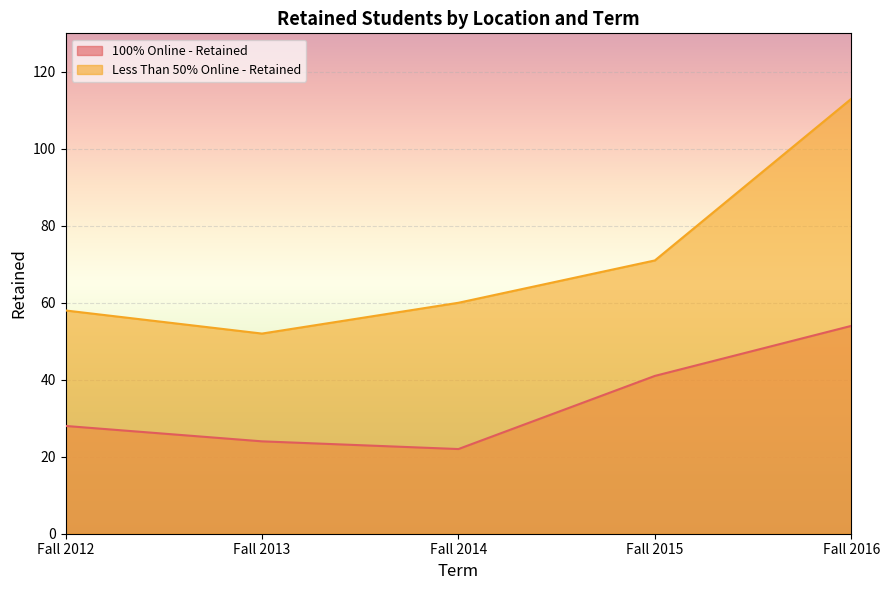

What is the difference between the maximum and minimum values in the Less Than 50% Online - Retained series?

61